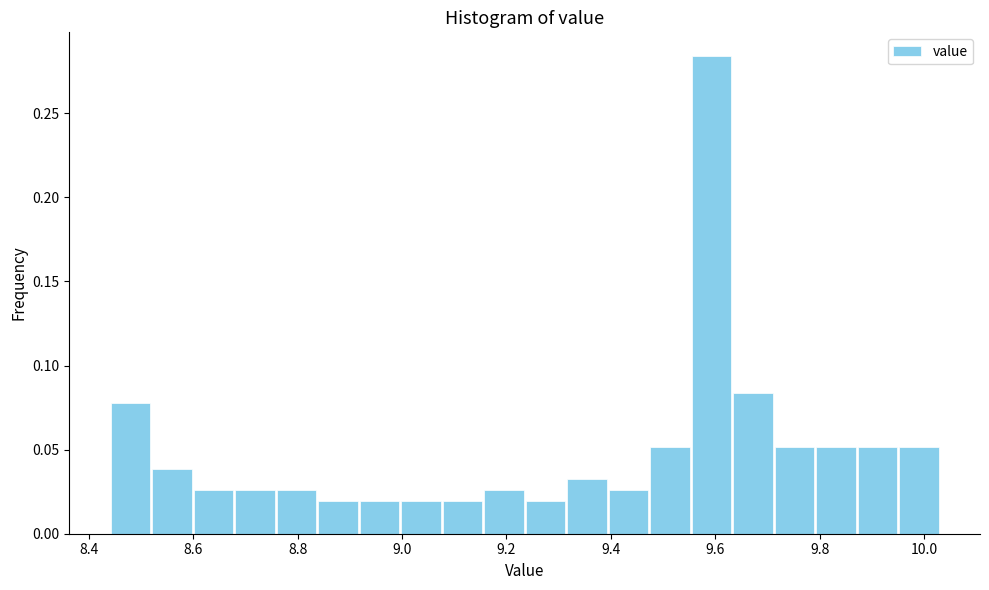

Around what value on the x-axis is the tallest bar? Give the approximate position of its centre, as read against the axis.

9.60